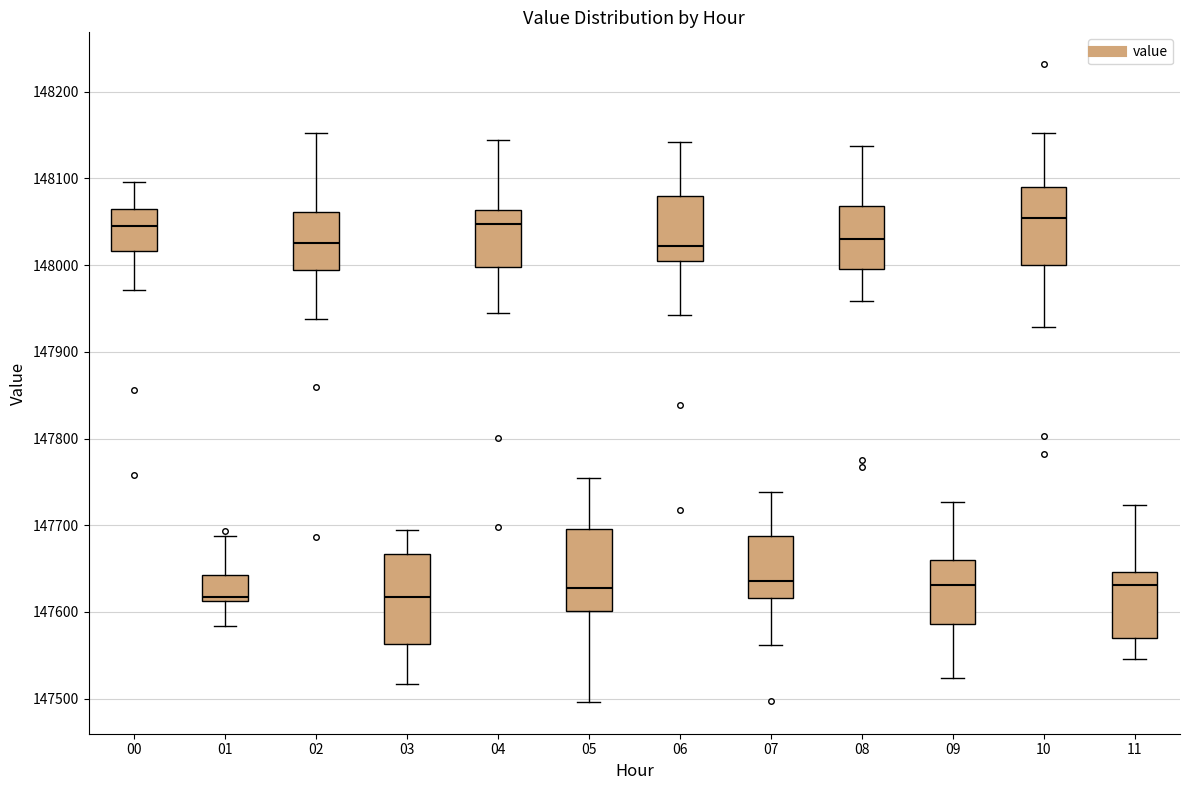

Reading left to right, read every box against the y-axis: the position of its median line, the range the box covers, and the ends of its whiskers. The values are not printed on the chart, so give them approximately, as read against the axis.

00: median 148050, box 148020 to 148060, whiskers 147970 to 148100
01: median 147620, box 147610 to 147640, whiskers 147580 to 147690
02: median 148030, box 147990 to 148060, whiskers 147940 to 148150
03: median 147620, box 147560 to 147670, whiskers 147520 to 147690
04: median 148050, box 148000 to 148060, whiskers 147950 to 148140
05: median 147630, box 147600 to 147700, whiskers 147500 to 147760
06: median 148020, box 148000 to 148080, whiskers 147940 to 148140
07: median 147640, box 147620 to 147690, whiskers 147560 to 147740
08: median 148030, box 148000 to 148070, whiskers 147960 to 148140
09: median 147630, box 147590 to 147660, whiskers 147520 to 147730
10: median 148050, box 148000 to 148090, whiskers 147930 to 148150
11: median 147630, box 147570 to 147650, whiskers 147550 to 147720